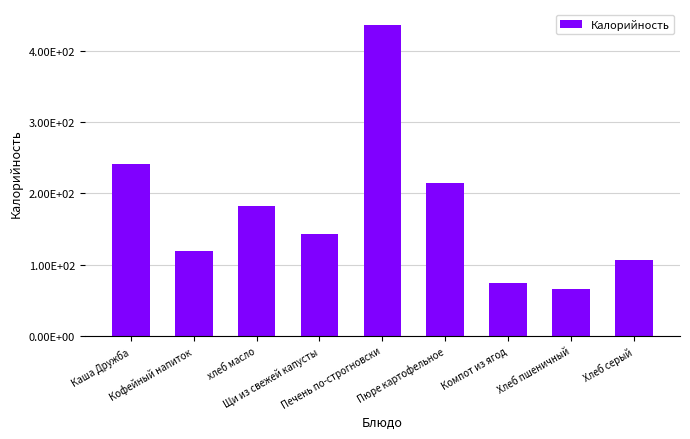

What value does the data have at Компот из ягод, to the nearest 50?

50